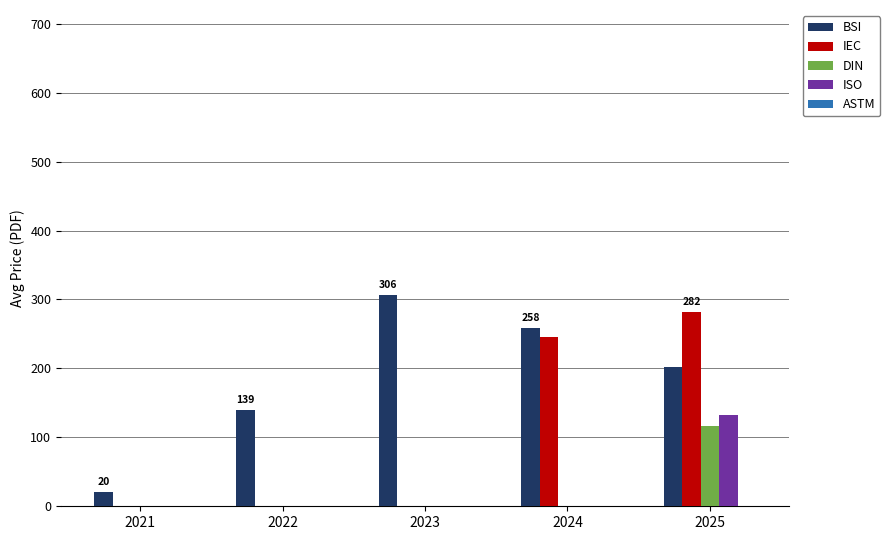

What is the sum of all DIN values?

117.0